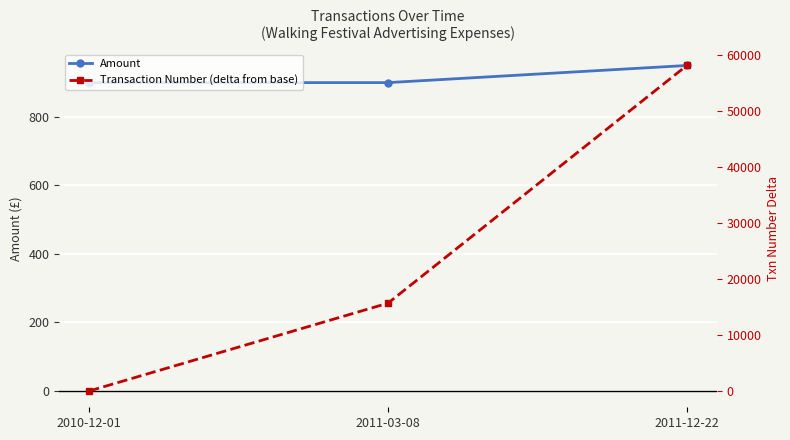

Reading left to right, list all the values displayed in this chart.

Amount: 2010-12-01=900	2011-03-08=900	2011-12-22=950
Transaction Number (delta from base): 2010-12-01=0	2011-03-08=15694	2011-12-22=58166